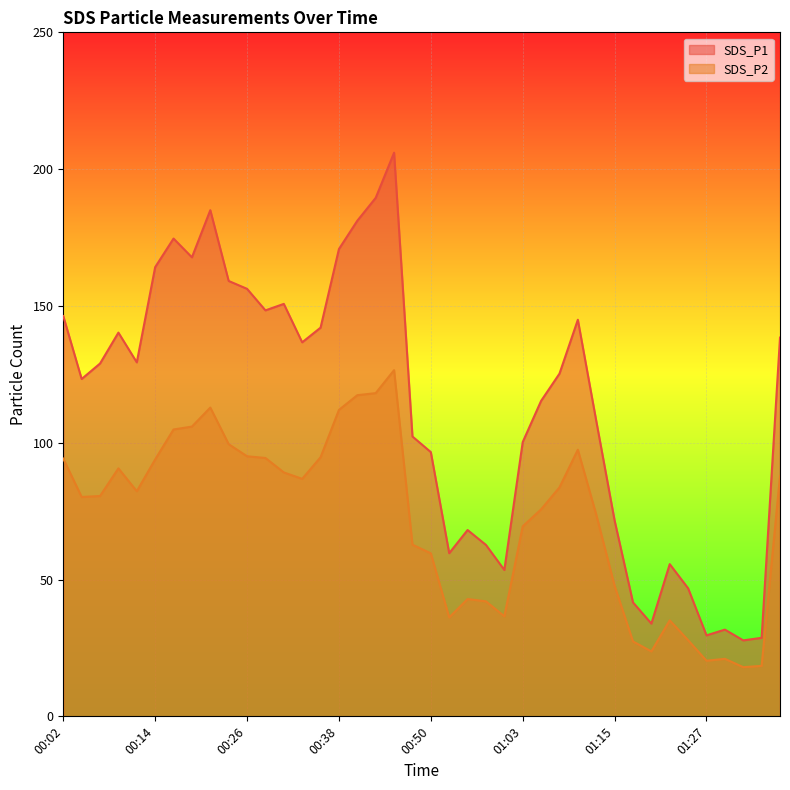

How many lines are shown in the chart?

2